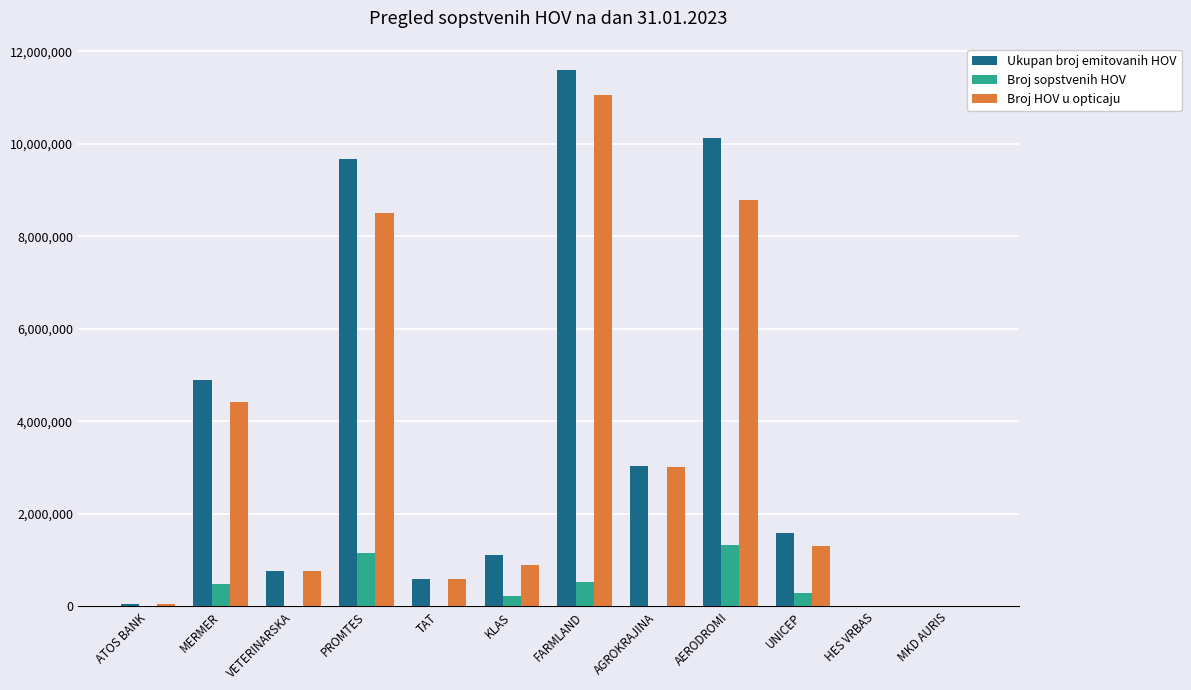

The value of Broj sopstvenih HOV at MERMER is 485327. True or false?

True